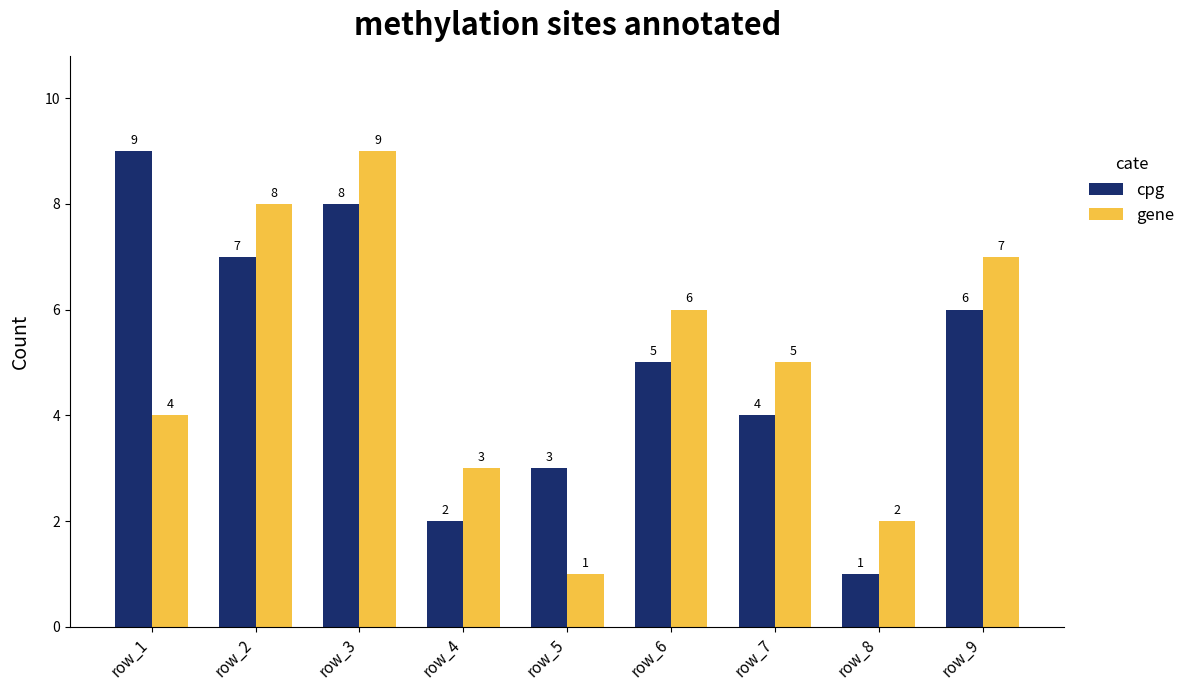

What is the sum of the cpg values at row_2 and row_3?

15